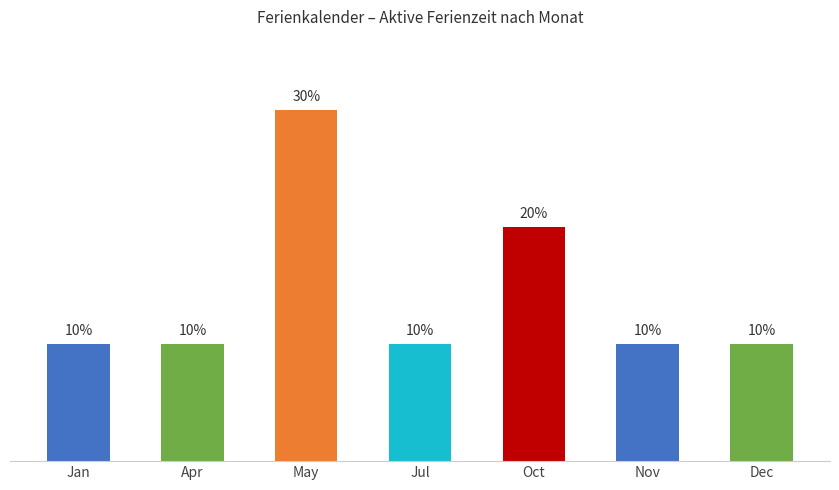

Which has a higher value, Jul or May?

May